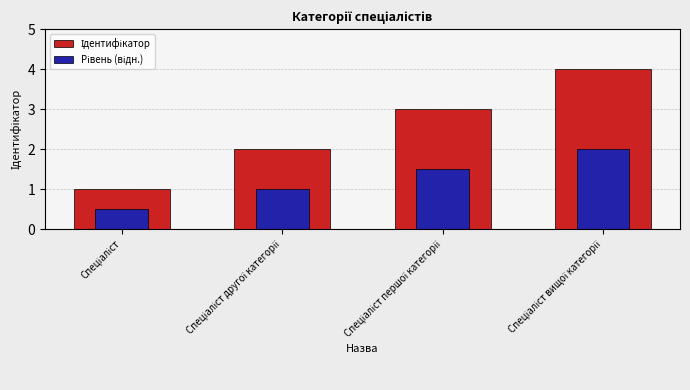

What is the difference between the Ідентифікатор values at Спеціаліст and Спеціаліст першої категорії?

2.0